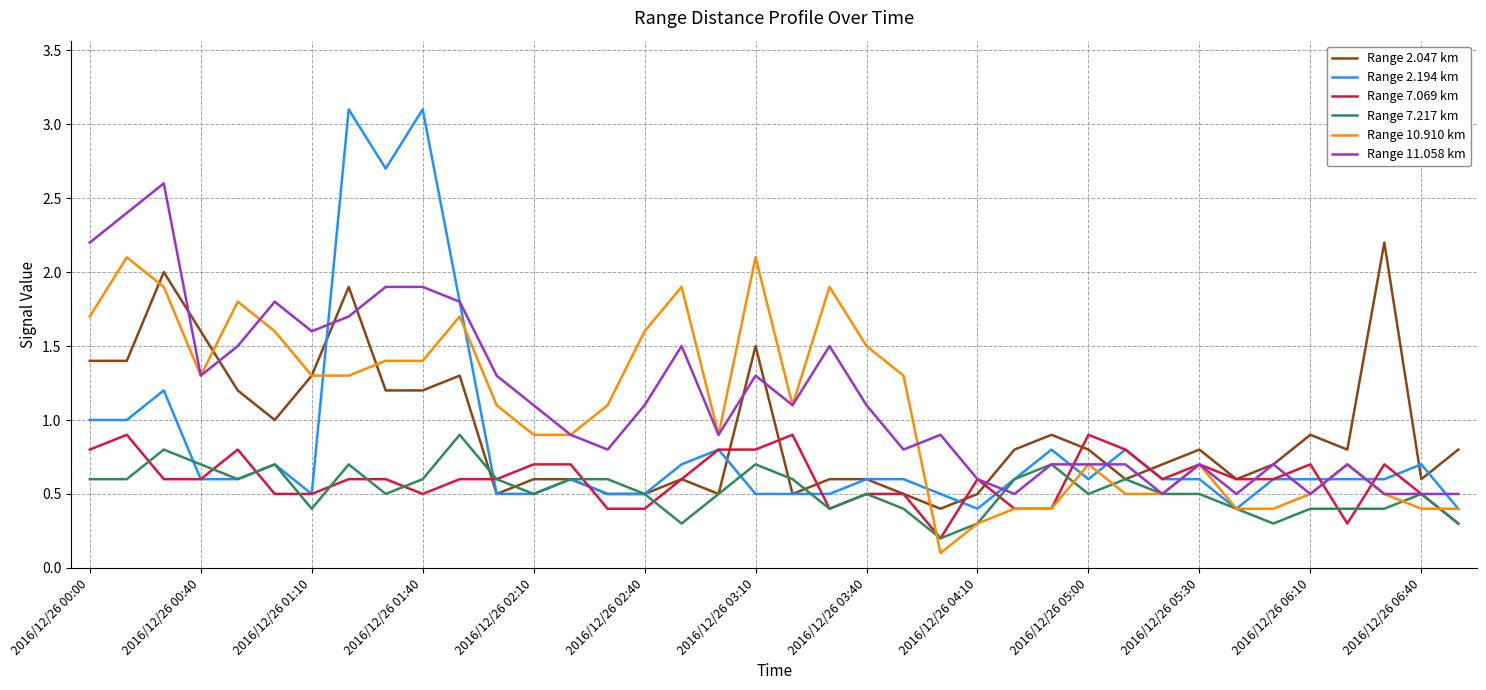

What is the greatest value displayed?

3.1